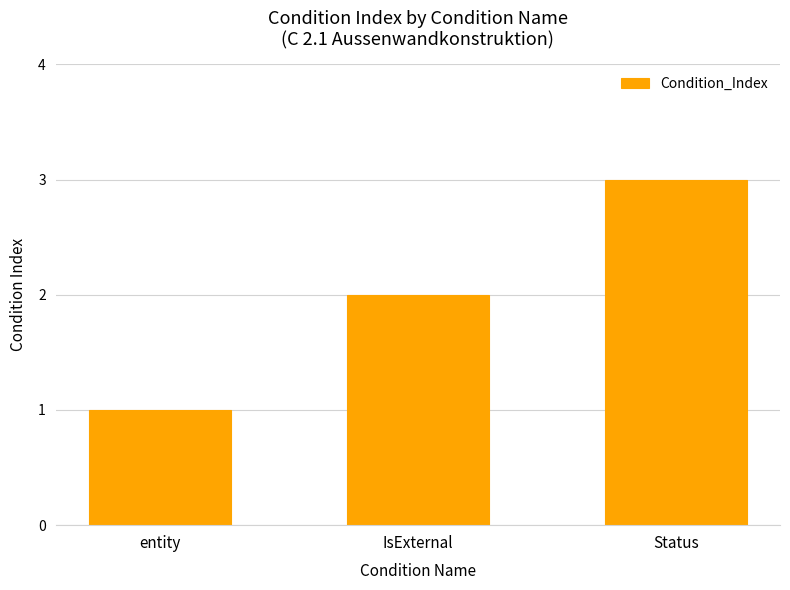

What is the ratio of the value at entity to the value at Status?

0.3